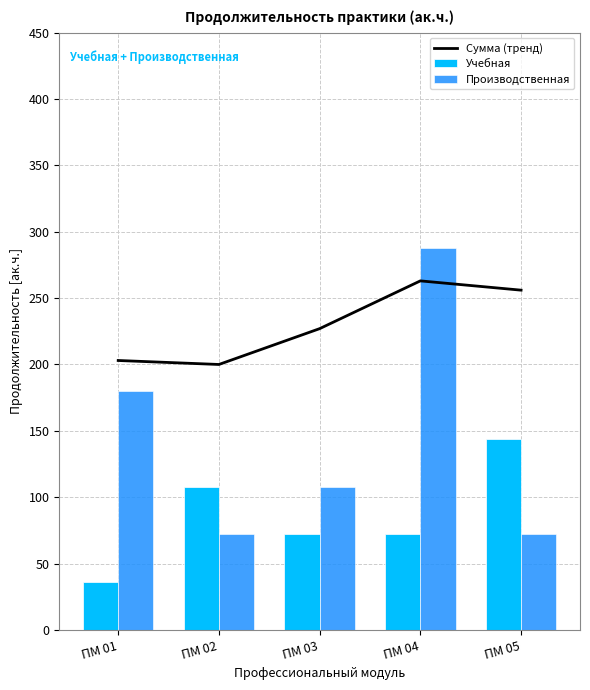

Reading right to left, list all the values displayed in this chart.

Сумма (тренд): 256	263	227	200	203
Учебная: 144	72	72	108	36
Производственная: 72	288	108	72	180